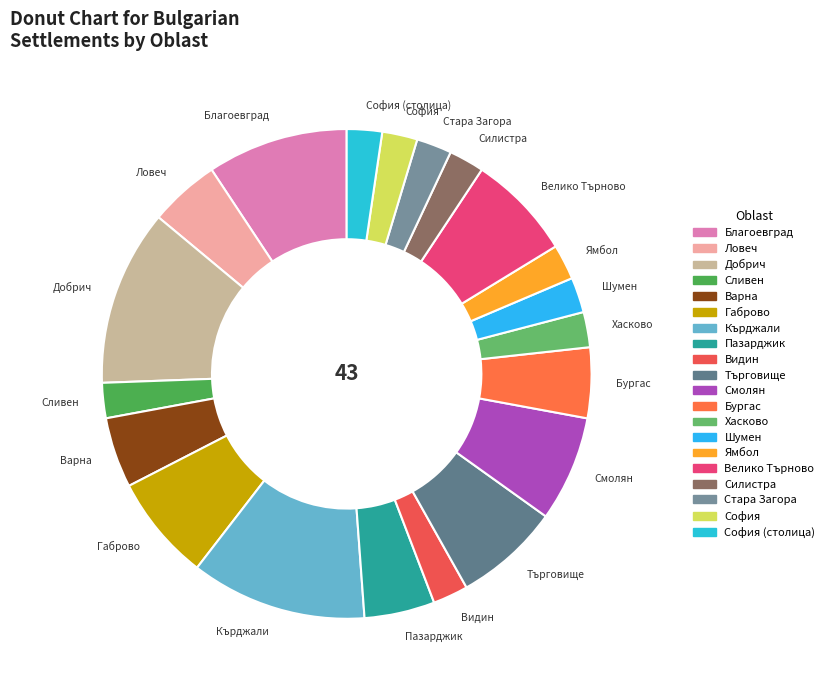

Approximately how many times larger is the value at Пазарджик compared to Велико Търново?

0.7